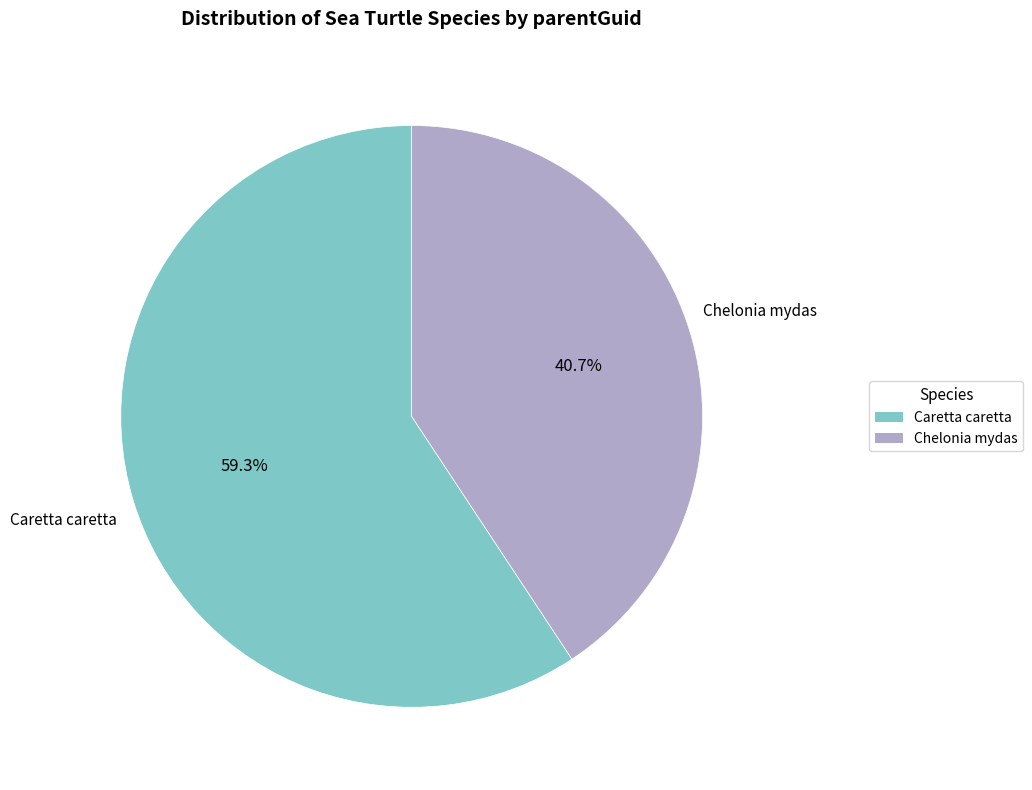

Which slice is the largest?

Caretta caretta